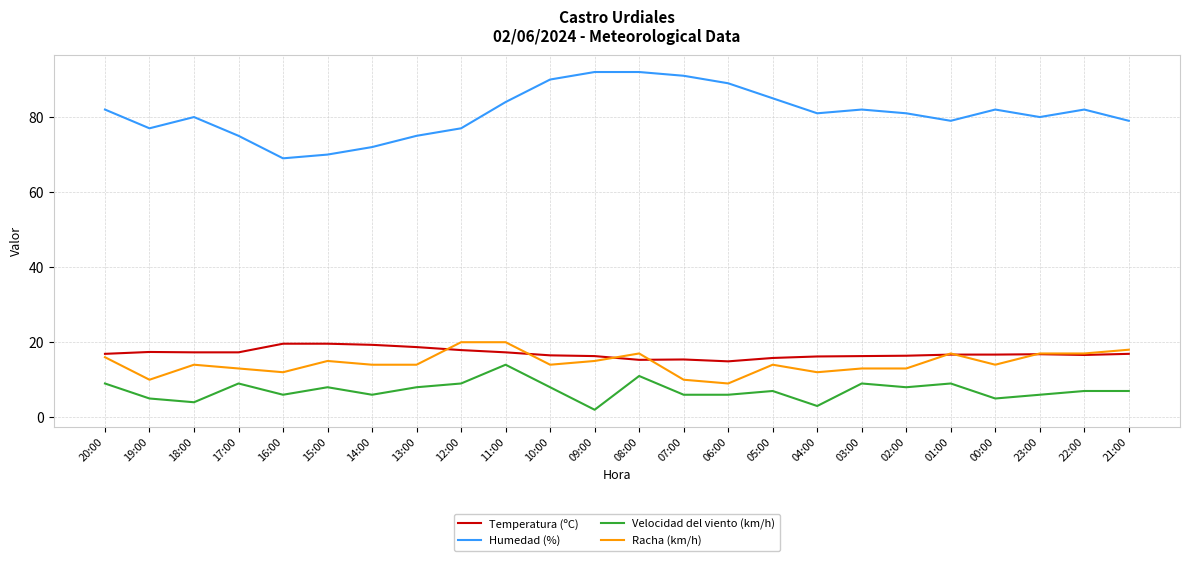

At 07:00, list the series in order from smallest to largest.

Velocidad del viento (km/h), Racha (km/h), Temperatura (ºC), Humedad (%)